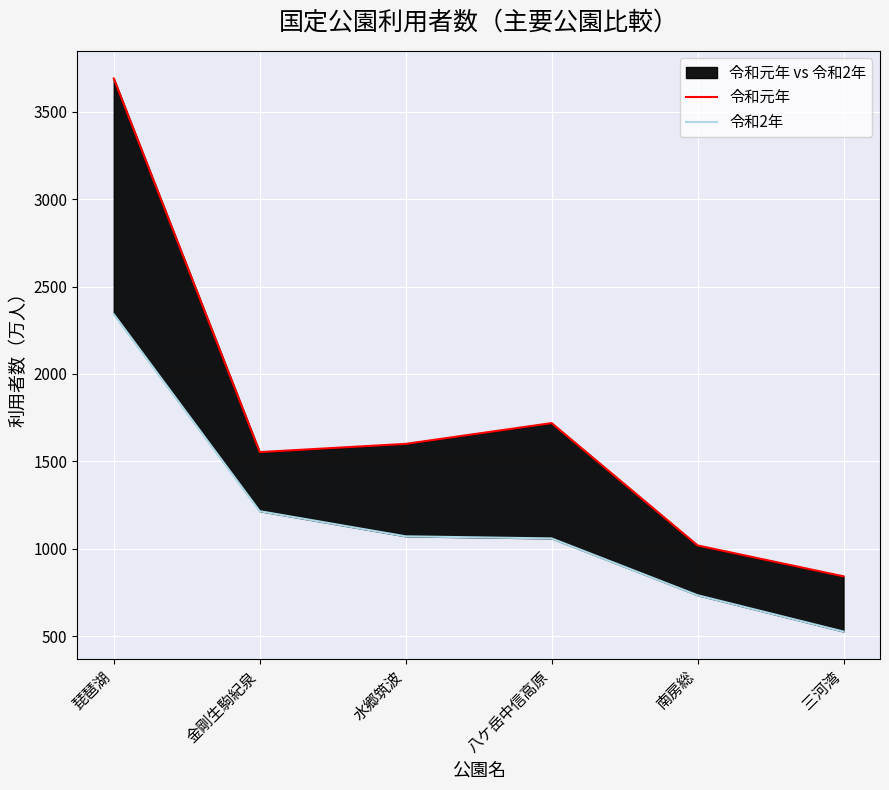

Reading right to left, what are all the values shown in this chart?

令和元年: 三河湾=842	南房総=1019	八ケ岳中信高原=1719	水郷筑波=1600	金剛生駒紀泉=1553	琵琶湖=3691
令和2年: 三河湾=526	南房総=734	八ケ岳中信高原=1059	水郷筑波=1071	金剛生駒紀泉=1215	琵琶湖=2342